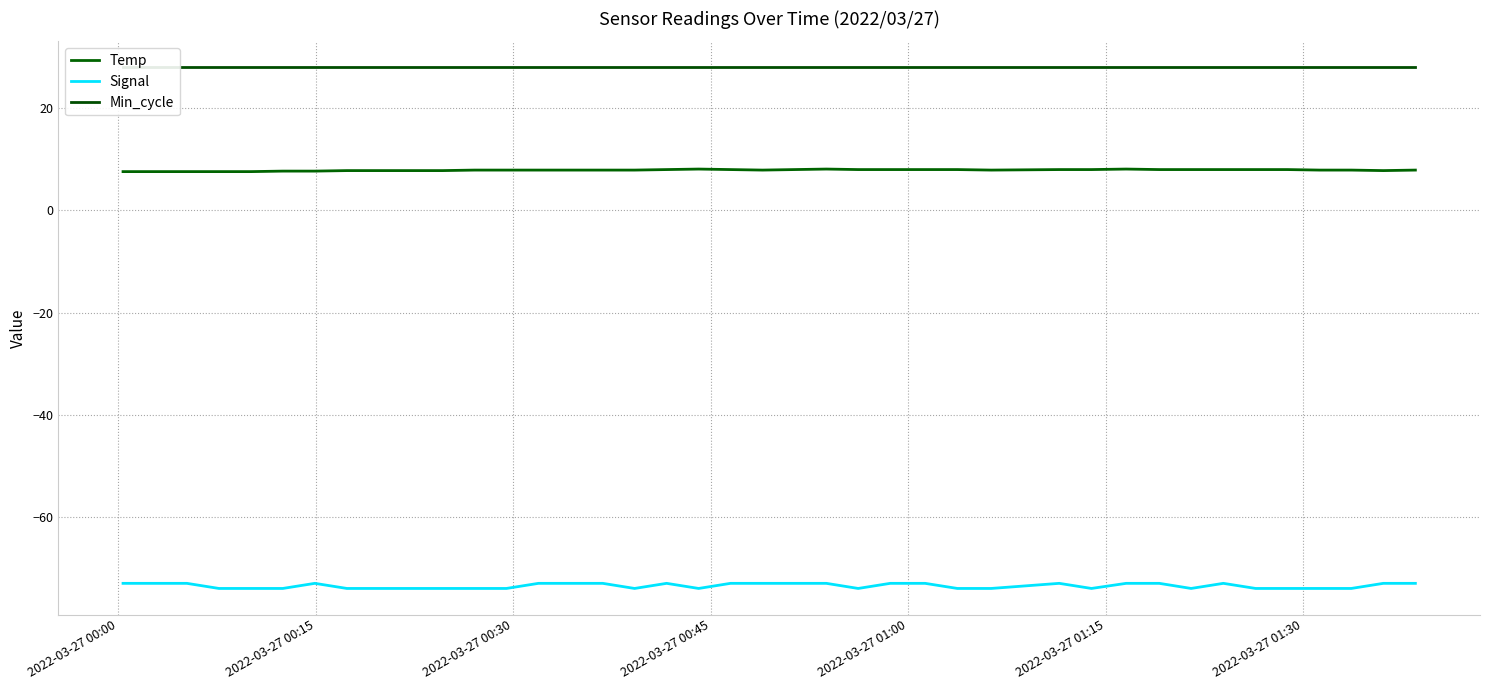

Does the chart have visible grid lines?

Yes